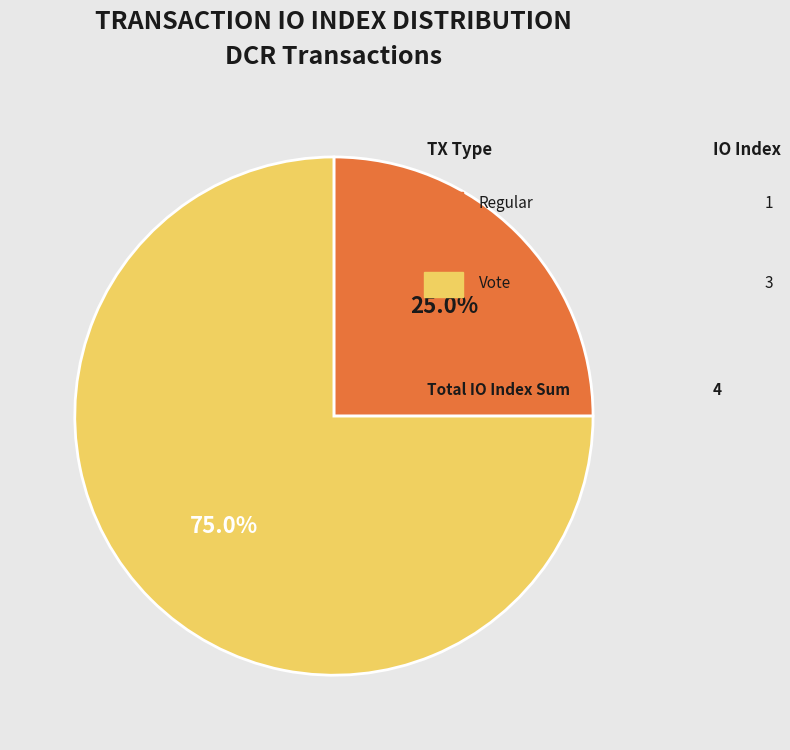

Is there a majority slice in this chart?

Yes